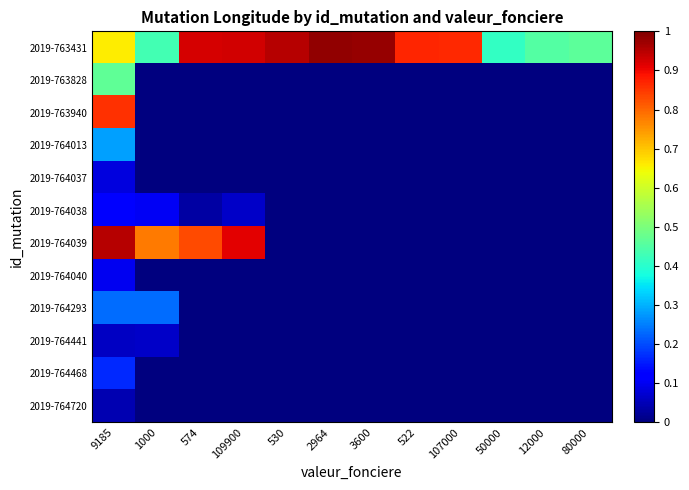

At which category is the sum across all series the highest?

9185